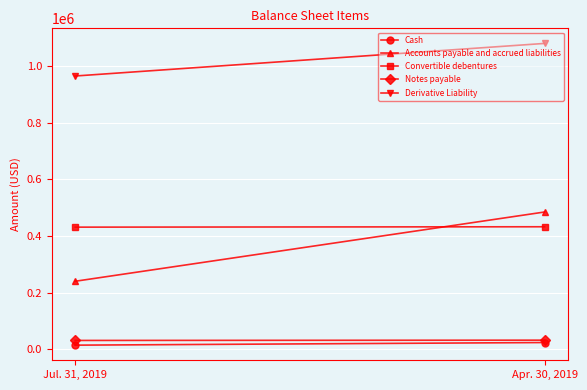

What position from the left is Apr. 30, 2019?

2